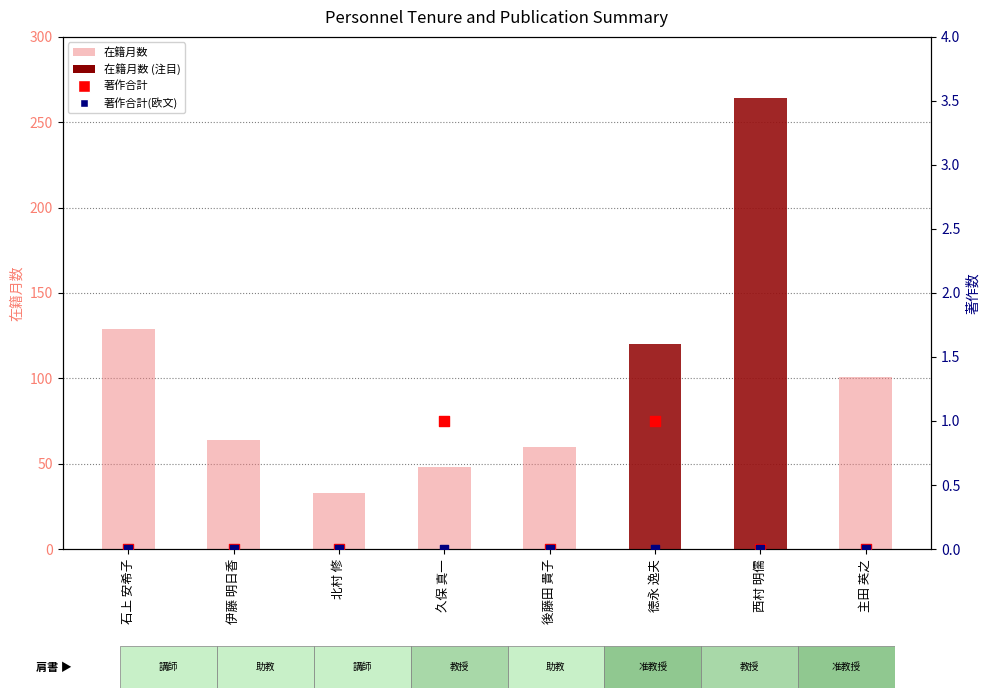

Which series has the largest Y range (max minus min)?

在籍月数